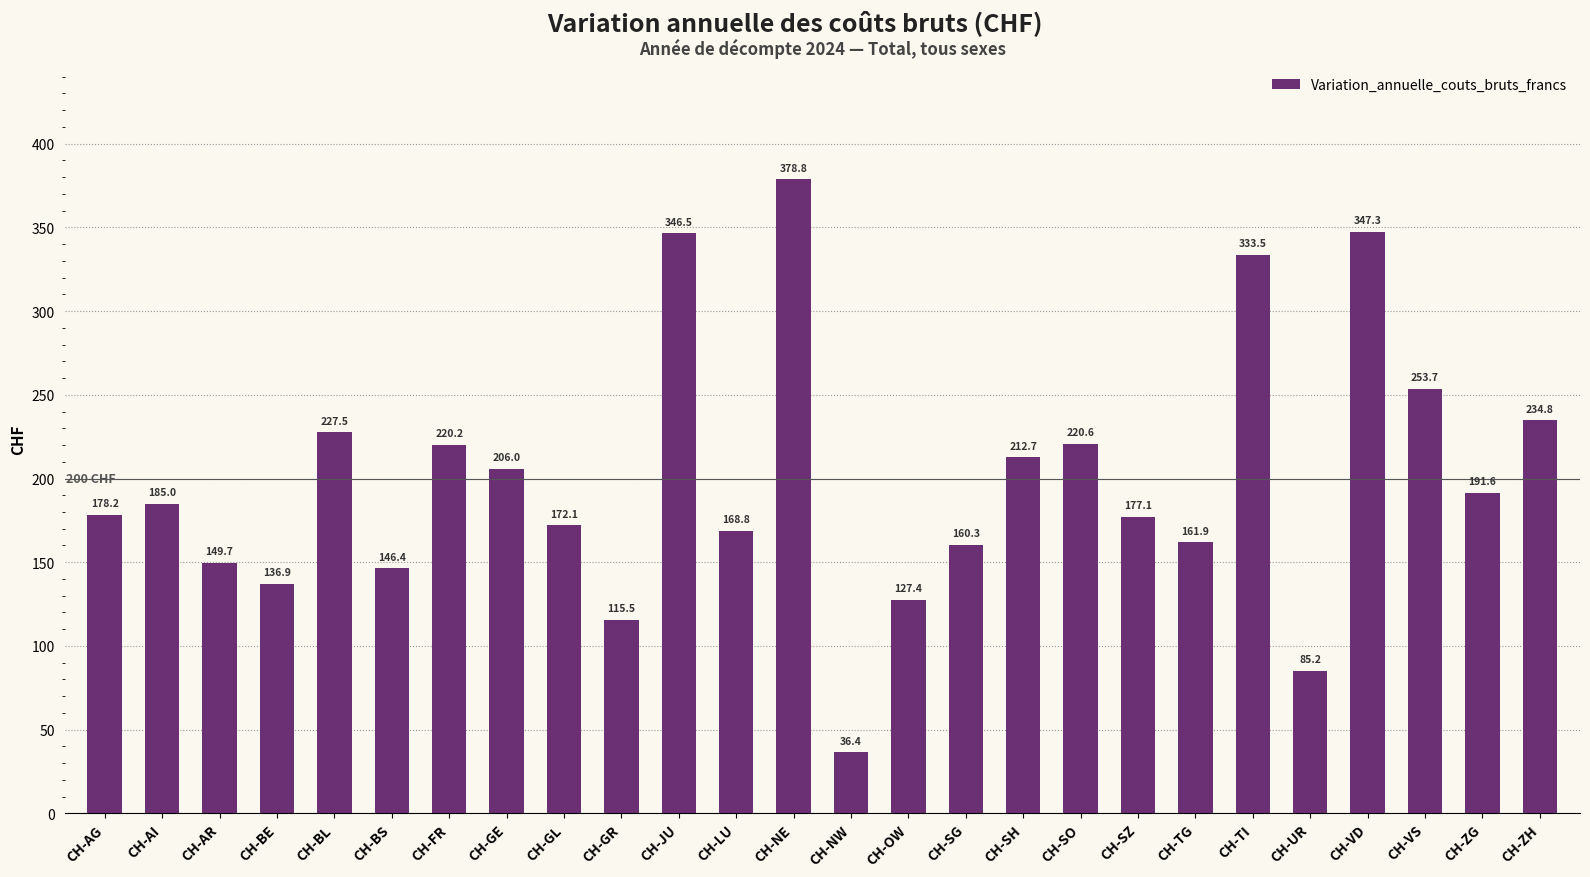

Count the number of categories in the chart.

26